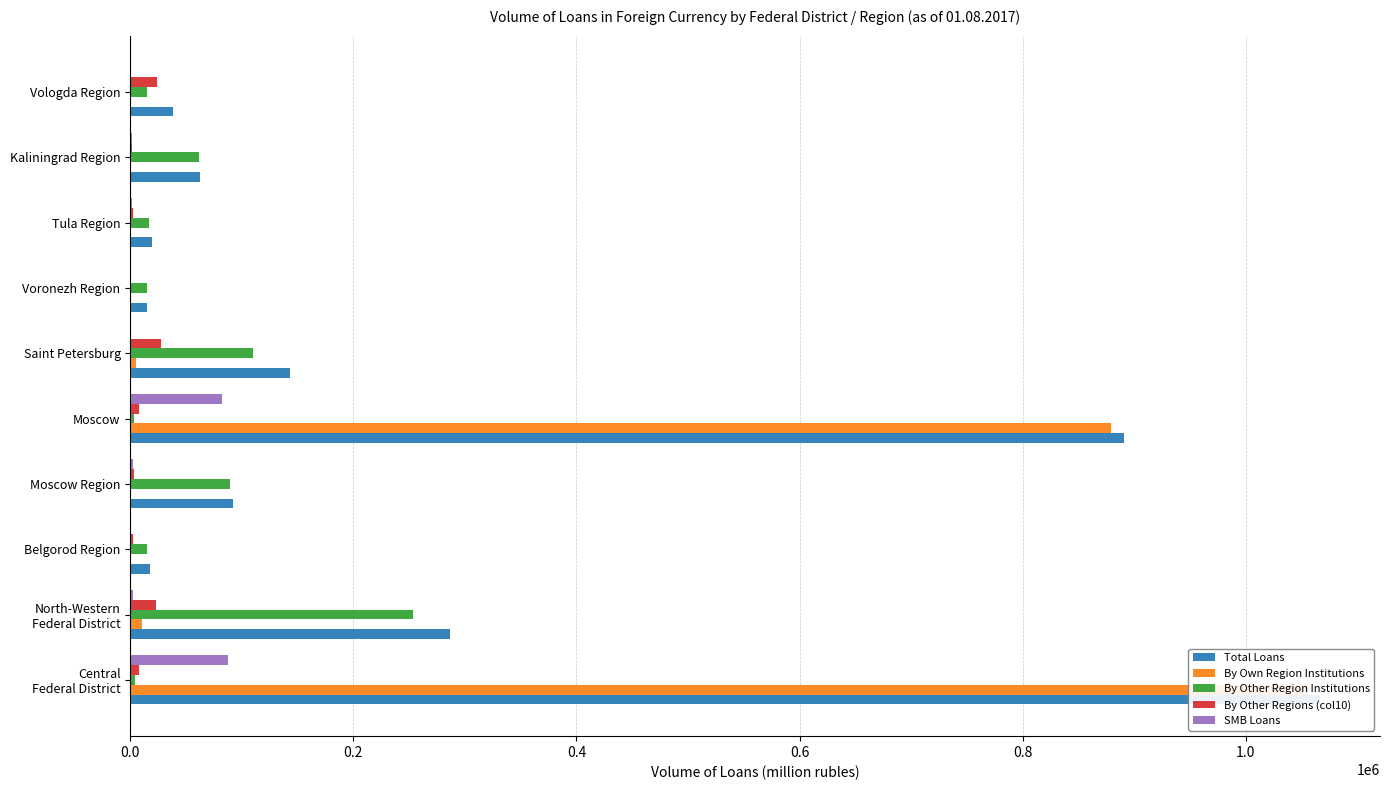

What is the approximate value of By Other Regions (col10) at Tula Region, to the nearest 50?

2750